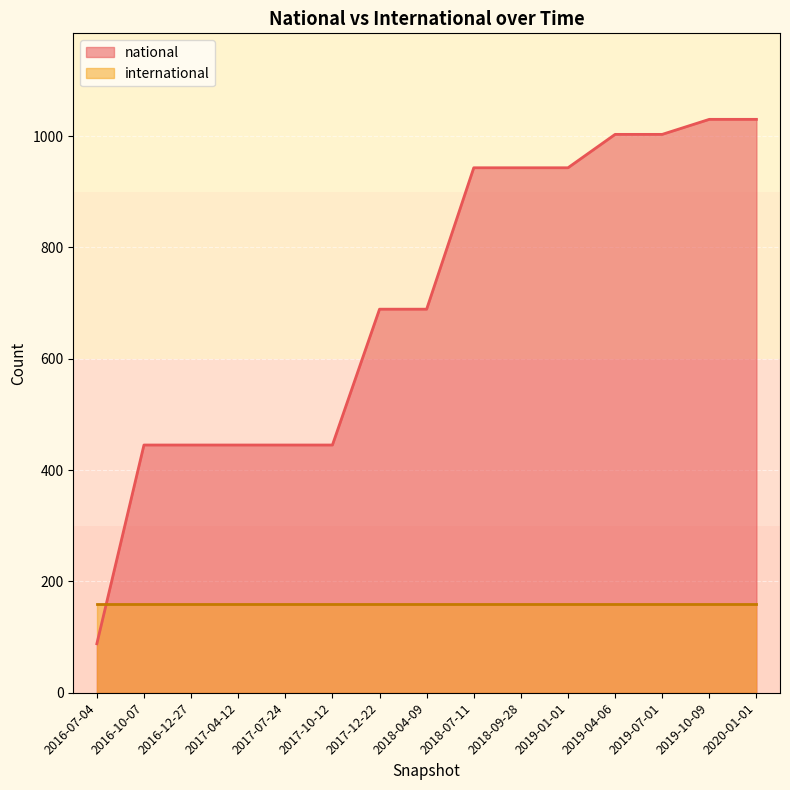

What is the label of the 8th point from the left?

2018-04-09